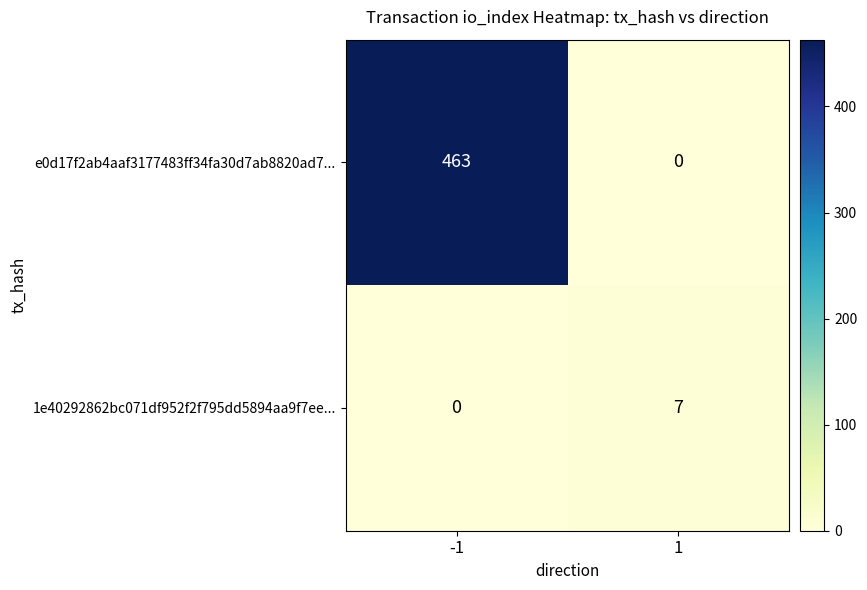

What is the difference between the 1e40292862bc071df952f2f795dd5894aa9f7ee... values at 1 and -1?

7